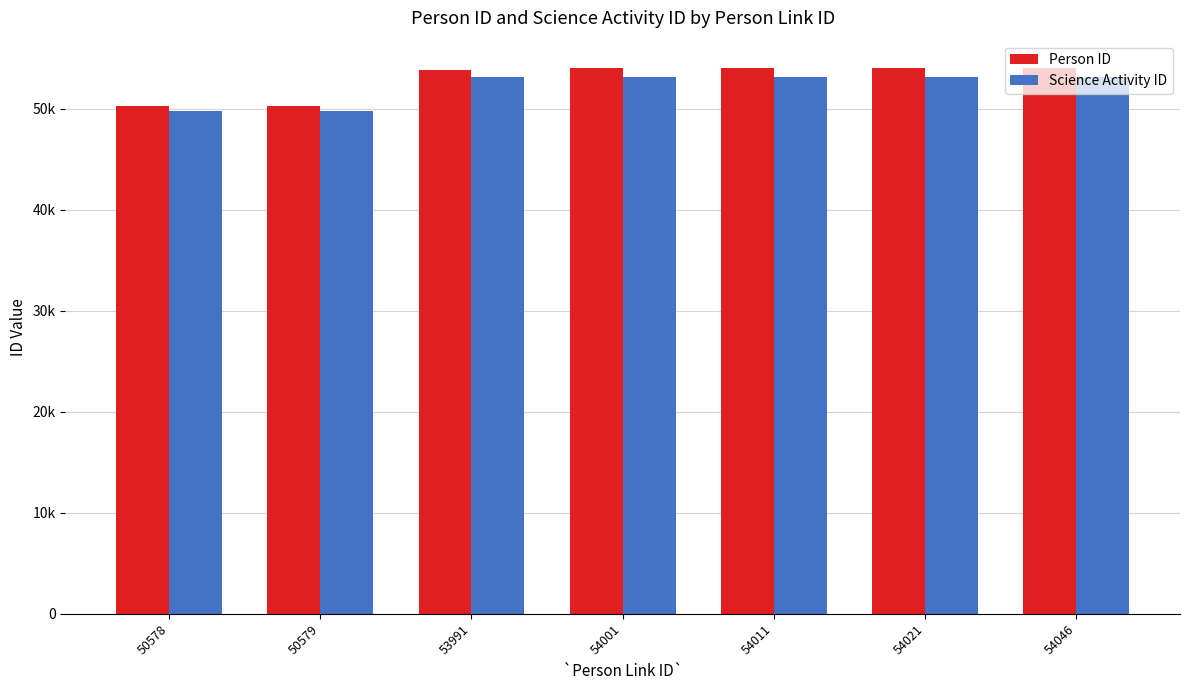

What are all the series names shown in the legend?

Person ID, Science Activity ID